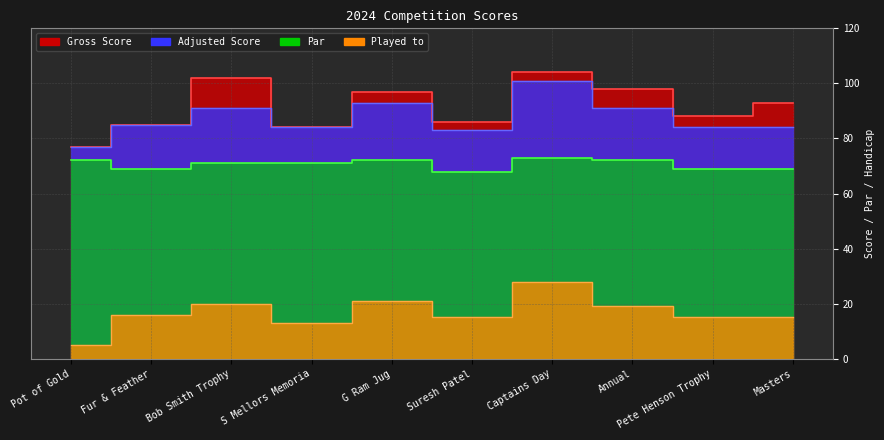

What is the label of the 7th point from the right?

S Mellors Memoria